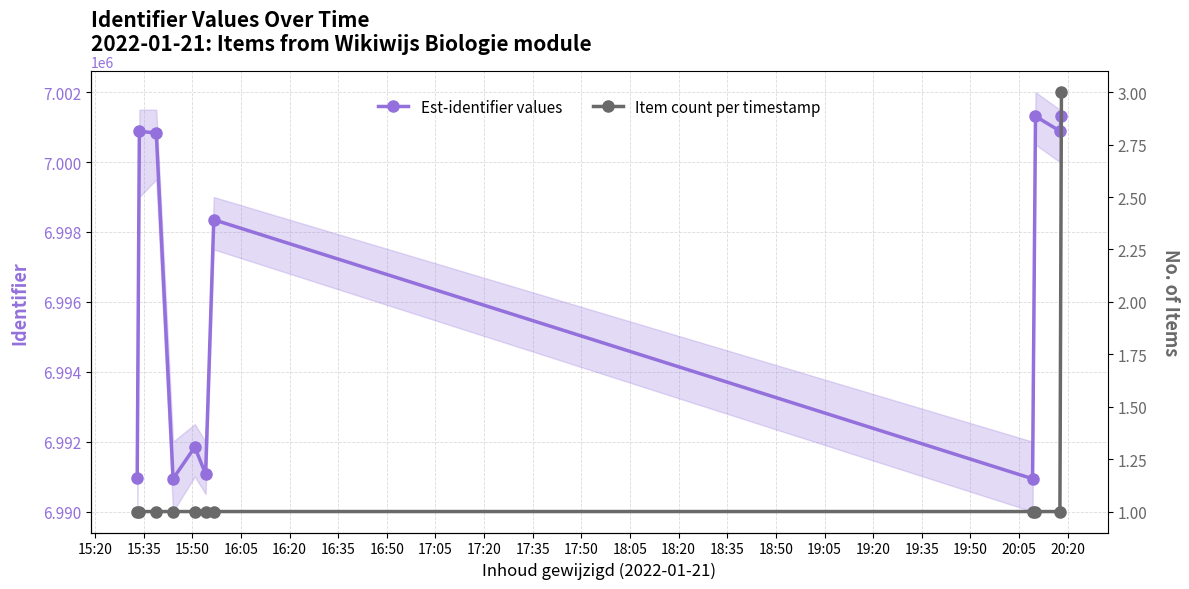

What is the highest value of the Est-identifier values series?

7001328